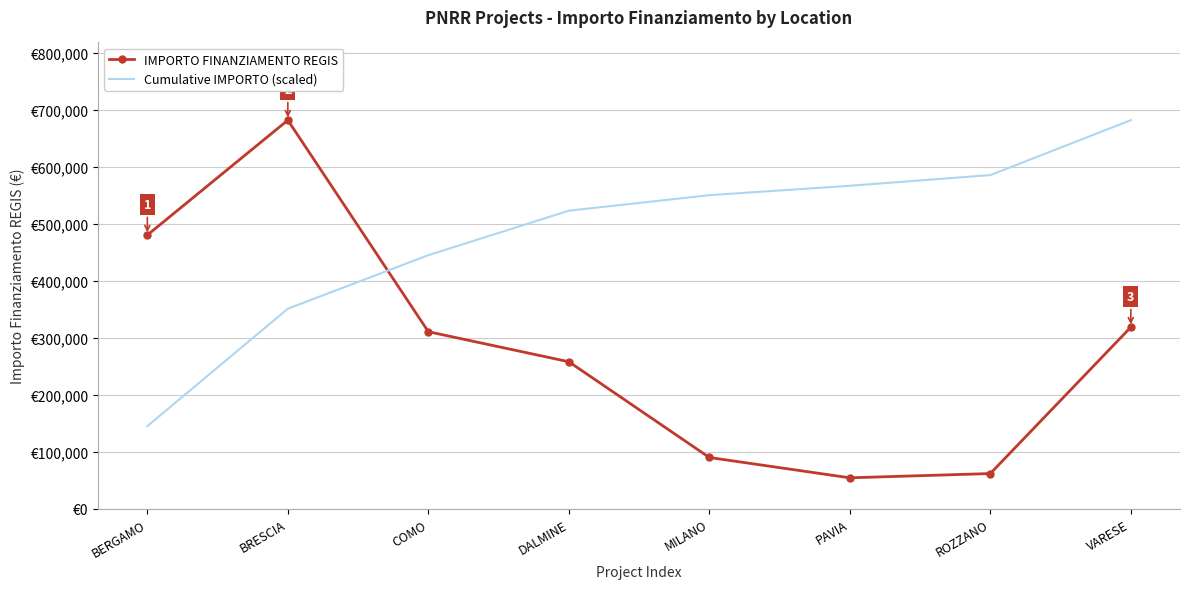

Which category has the highest value in the IMPORTO FINANZIAMENTO REGIS series?

BRESCIA